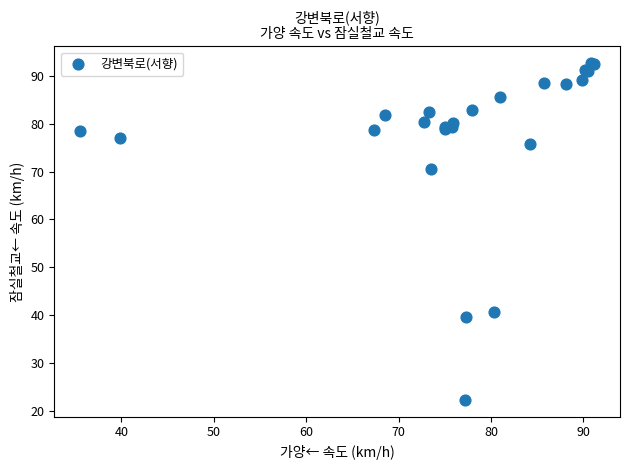

What Y value in the scatter plot is closest to 57?

70.5